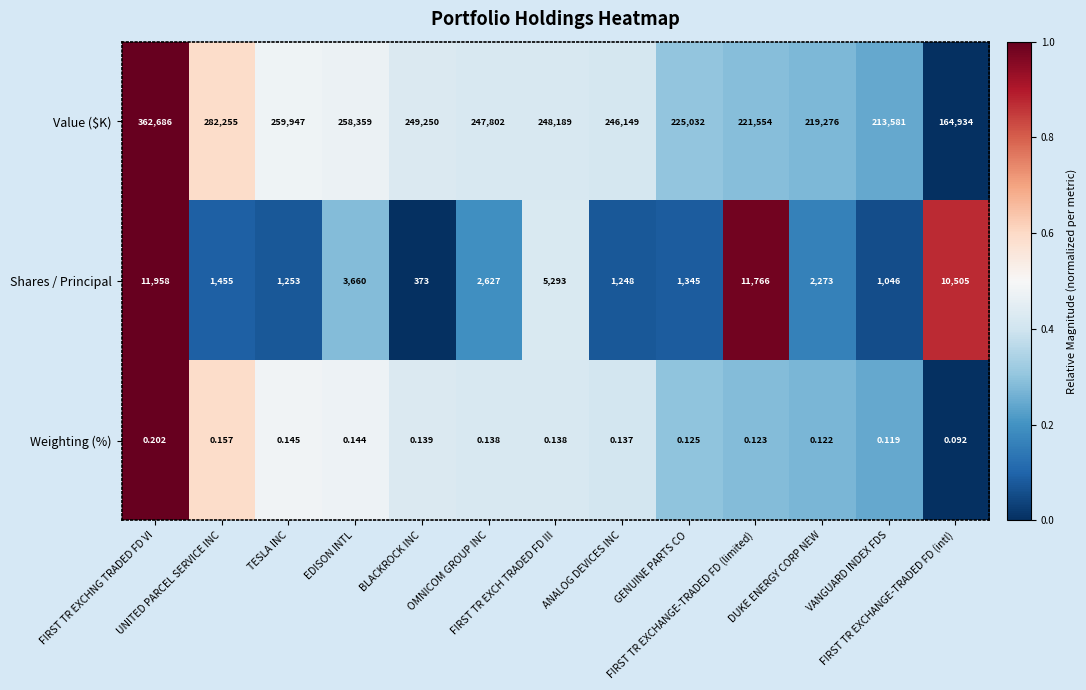

How many distinct data groups are displayed?

3